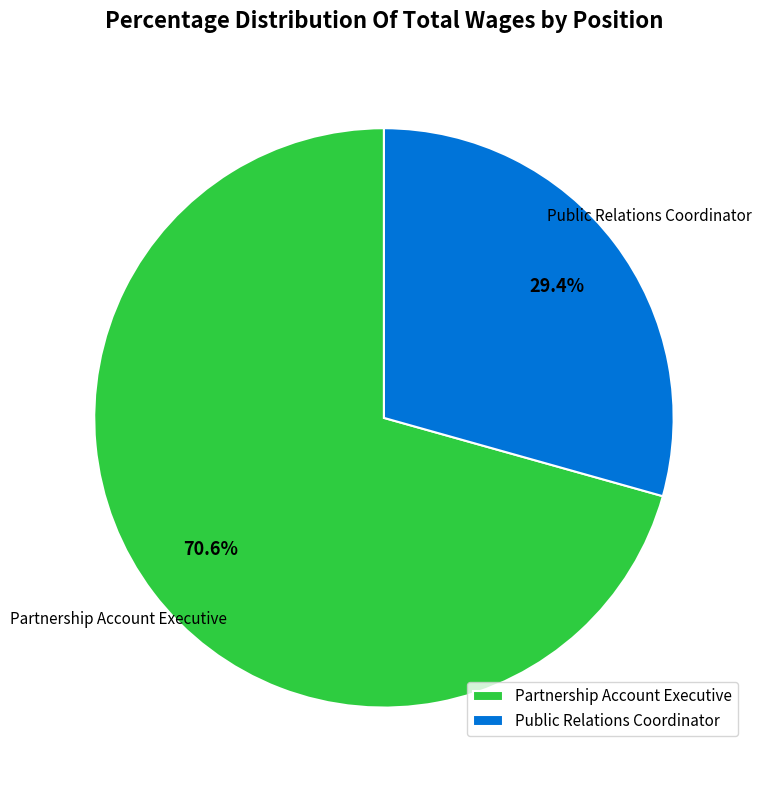

Count the number of slices in the pie.

2